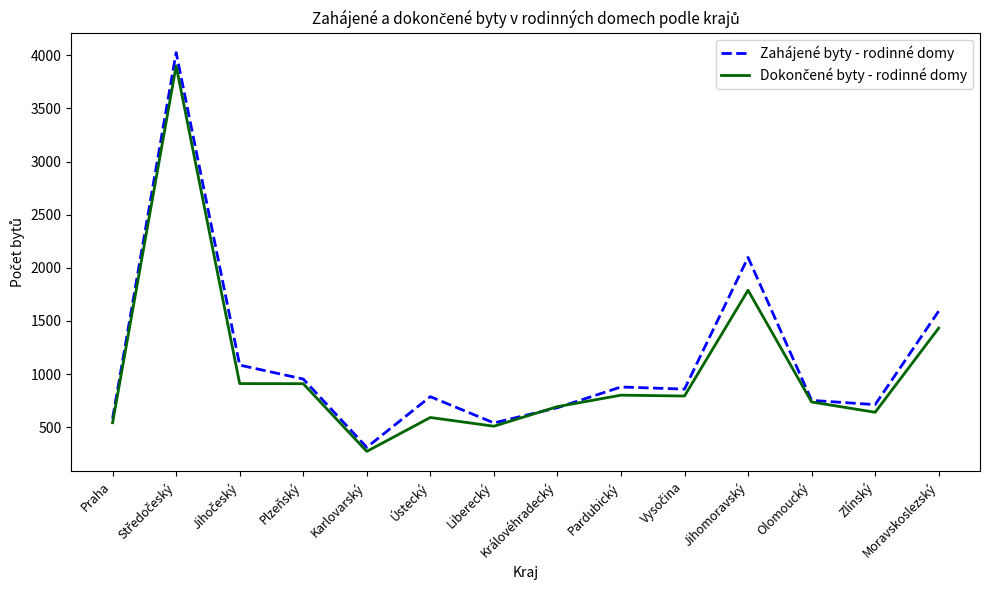

What is the sum of all Zahájené byty - rodinné domy values?

15865